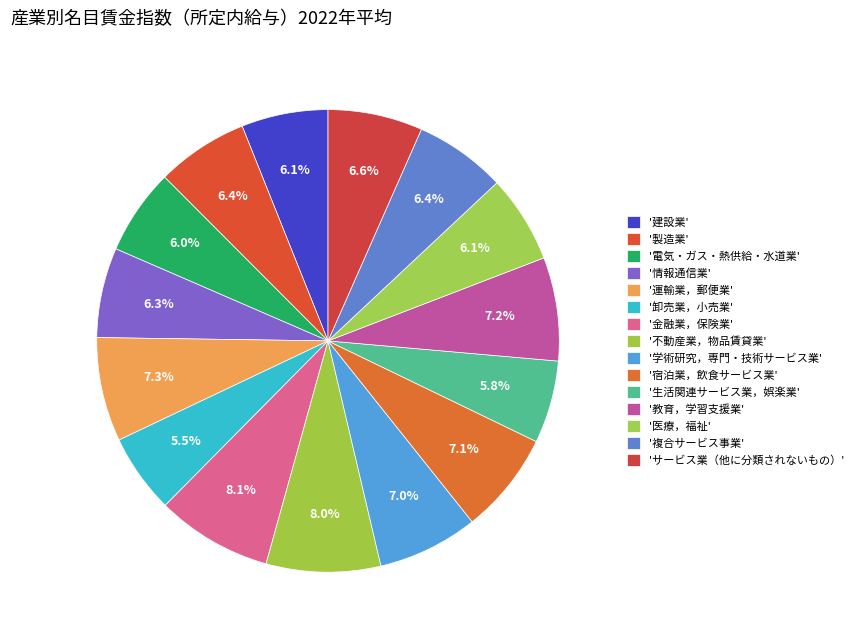

How many slices are in this pie chart?

15